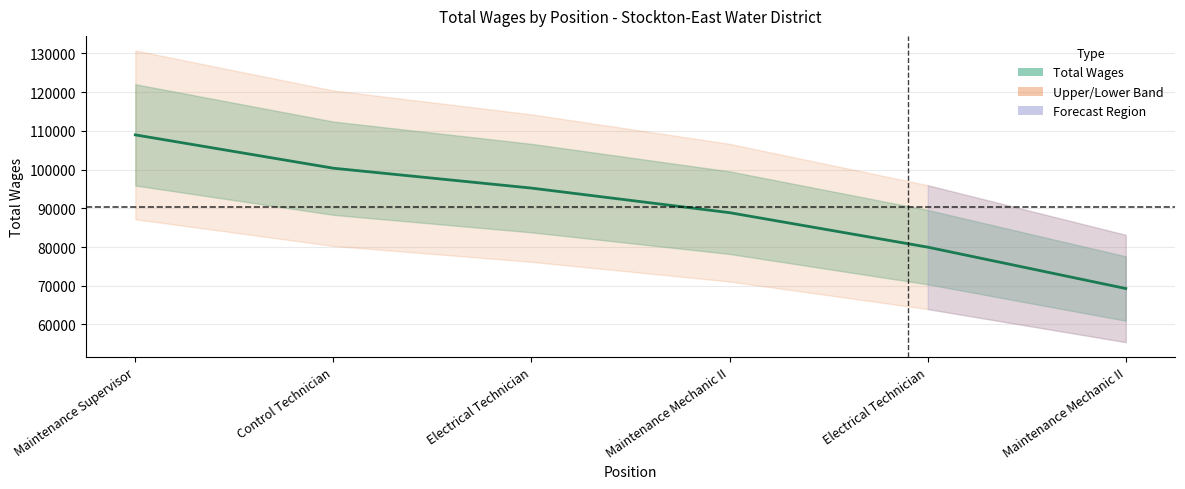

What is the difference between the maximum and minimum values?

39681